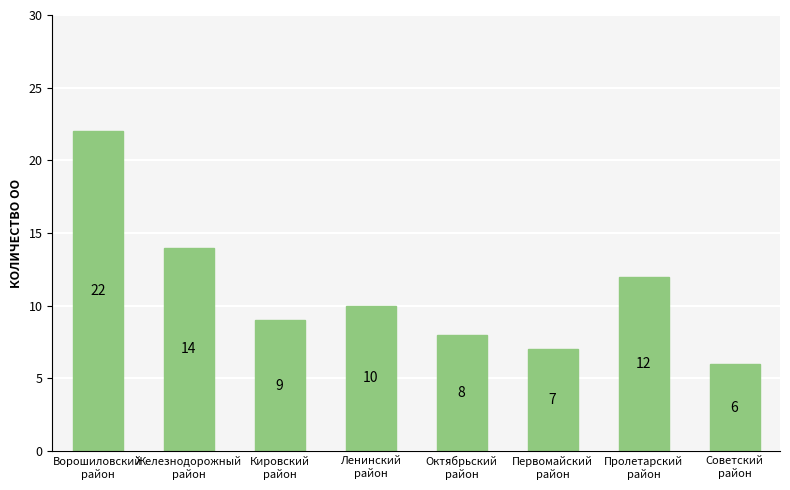

The value at Советский
район is 6. True or false?

True